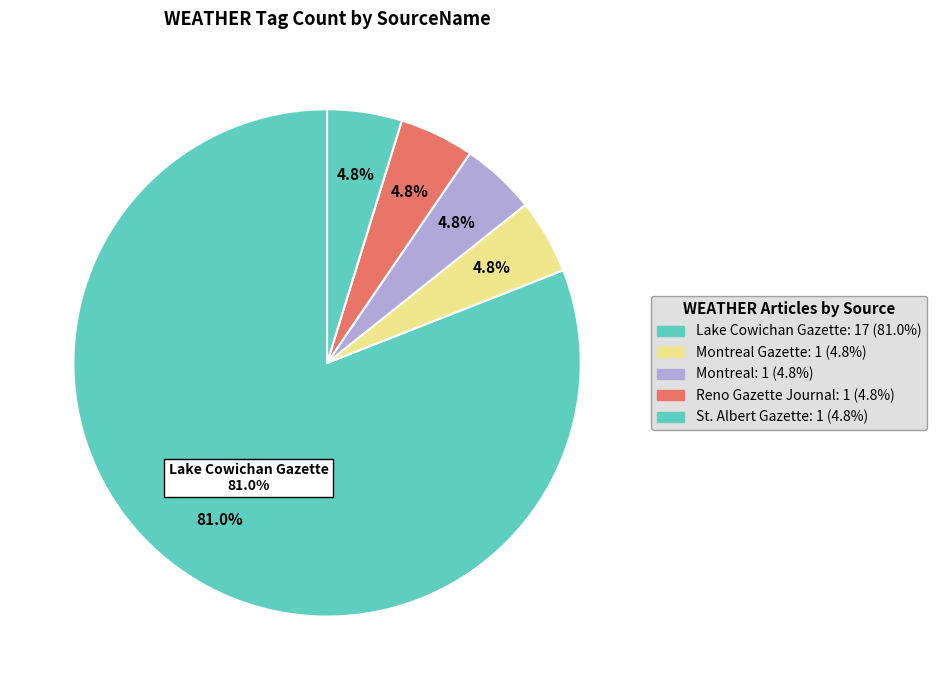

Count the number of slices in the pie.

8